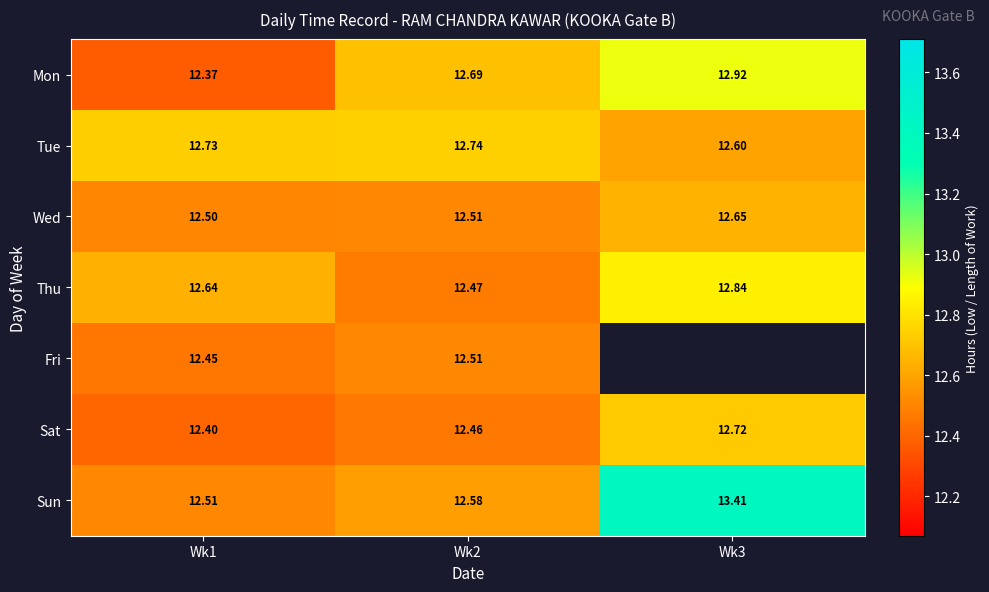

Is it true that Wed equals 20.2 at Wk1?

False